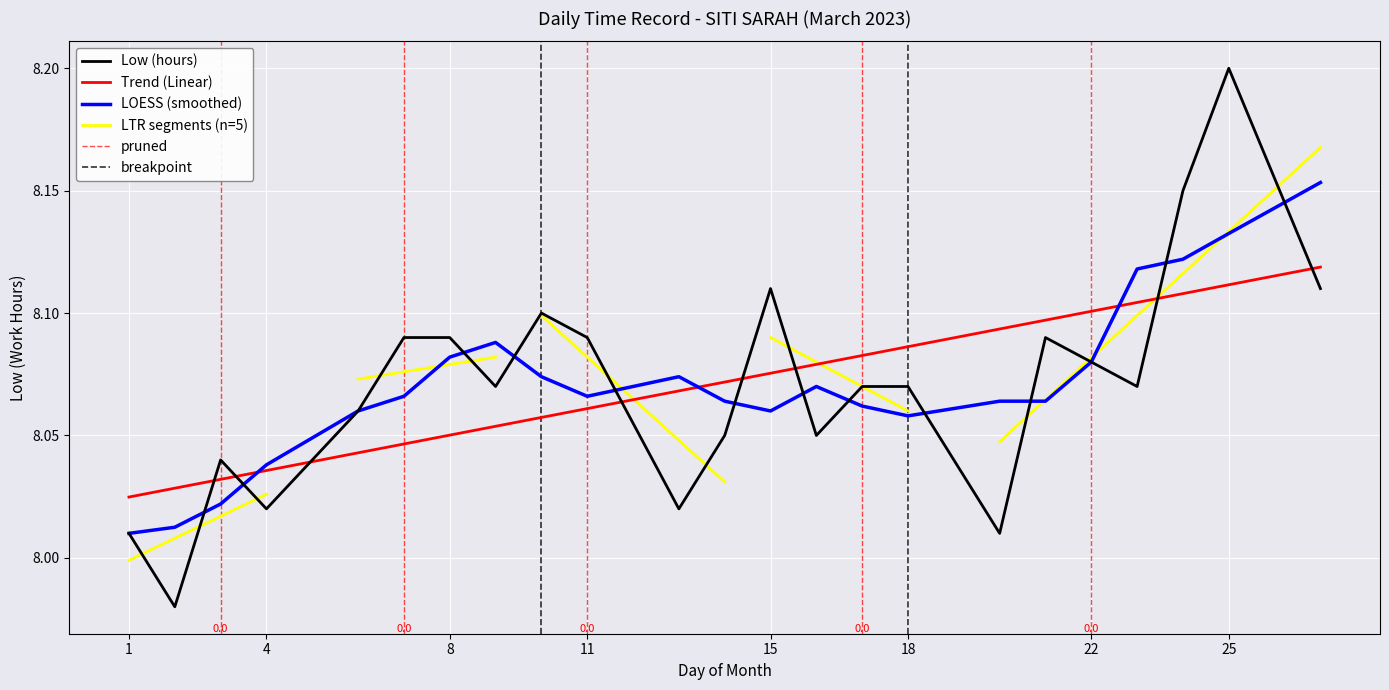

List the labels in order of value, smallest first.

2, 1, 20, 4, 13, 3, 14, 16, 6, 9, 17, 18, 23, 22, 7, 8, 11, 21, 10, 15, 27, 24, 25